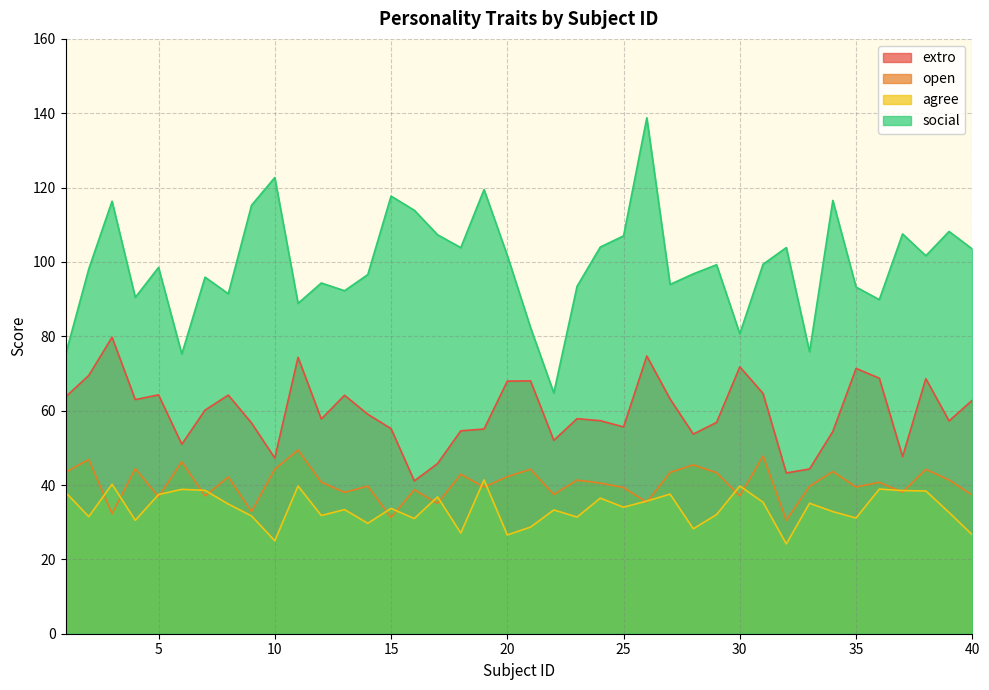

Does the chart have visible grid lines?

Yes